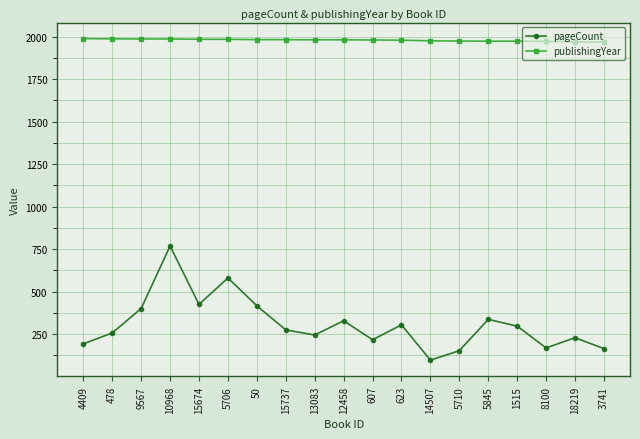

True or false: publishingYear and pageCount intersect in this chart.

False